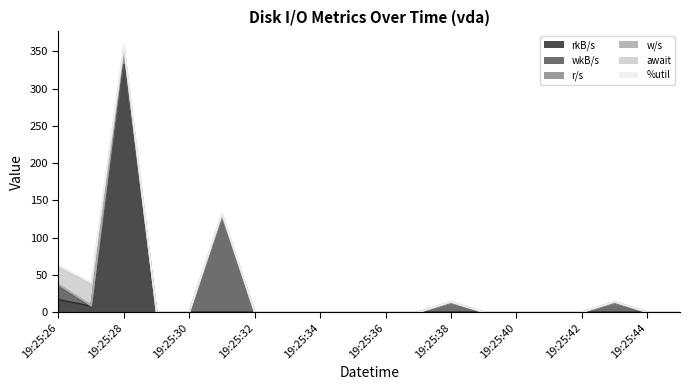

True or false: w/s and wkB/s intersect in this chart.

False